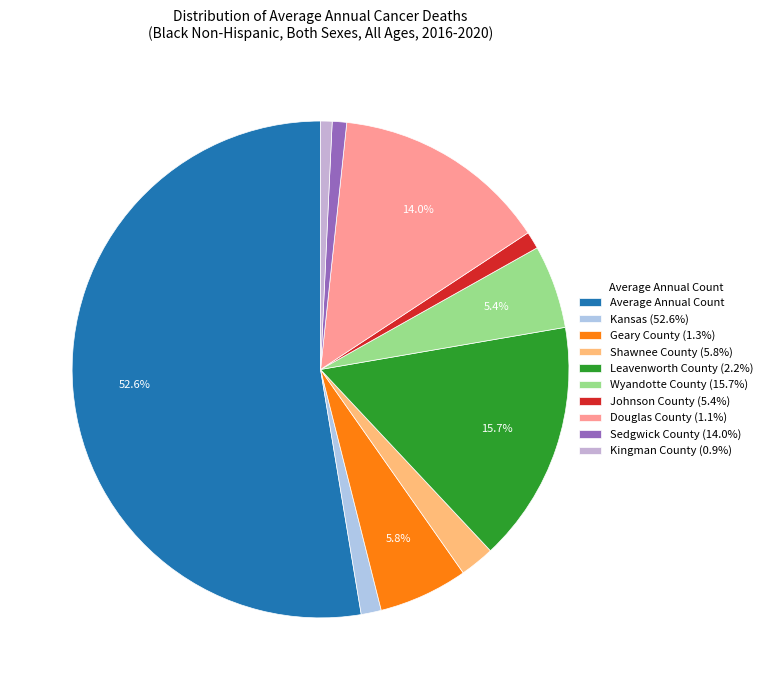

To the nearest percent, what is the average slice percentage?

10%